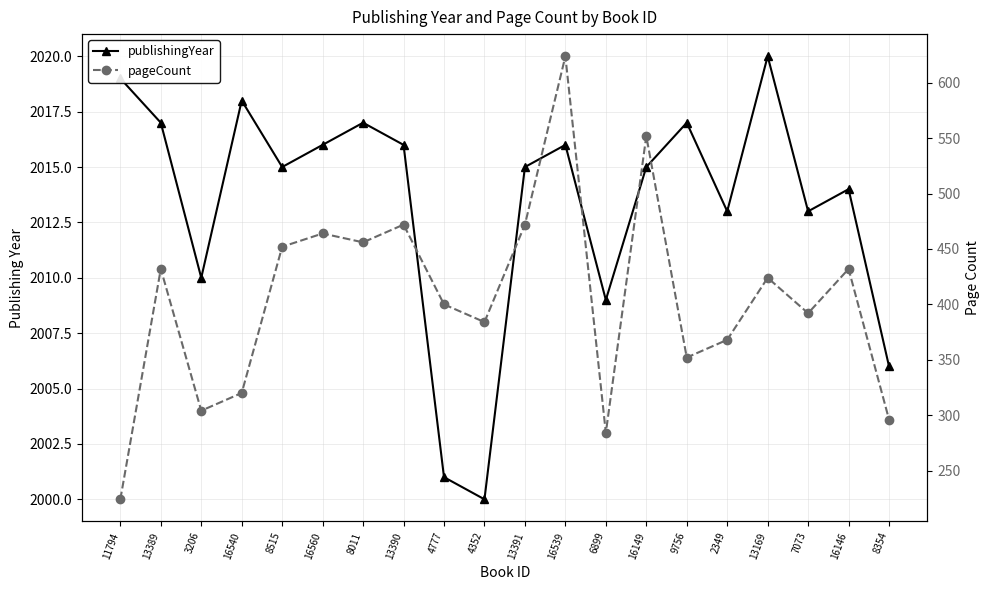

Rank the series by their average value, from lowest to highest.

pageCount, publishingYear